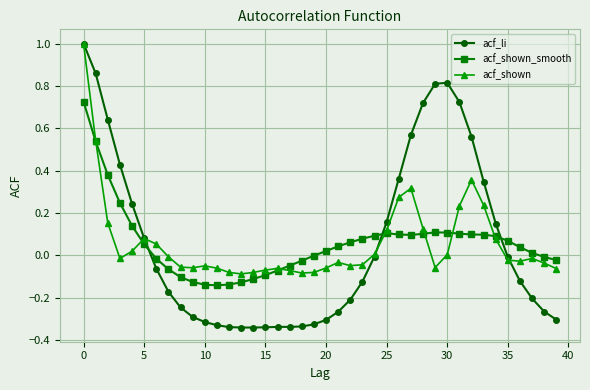

Which series ends up on top after the final intersection of acf_shown_smooth and acf_li?

acf_shown_smooth